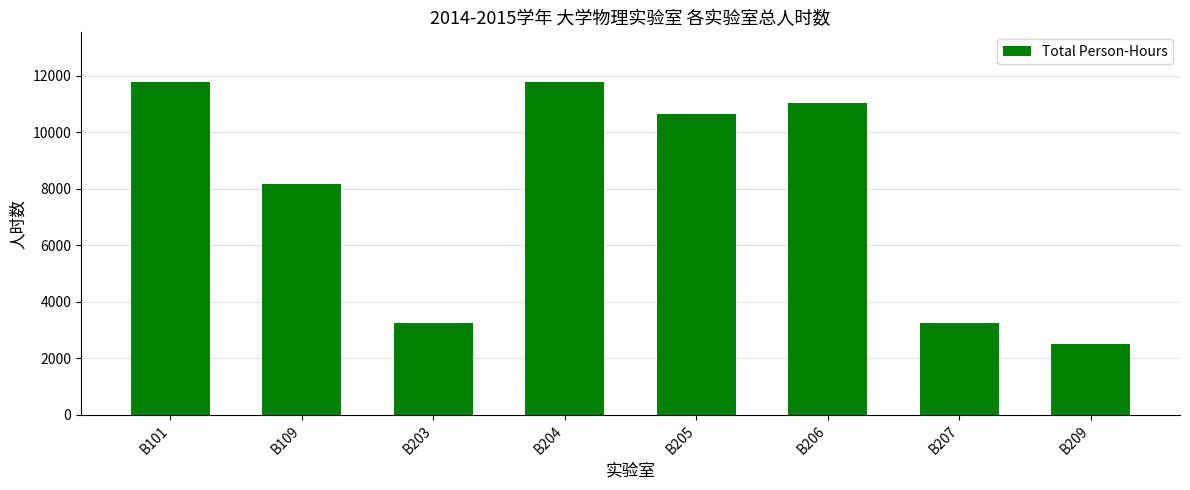

Does the chart contain stacked bars?

No